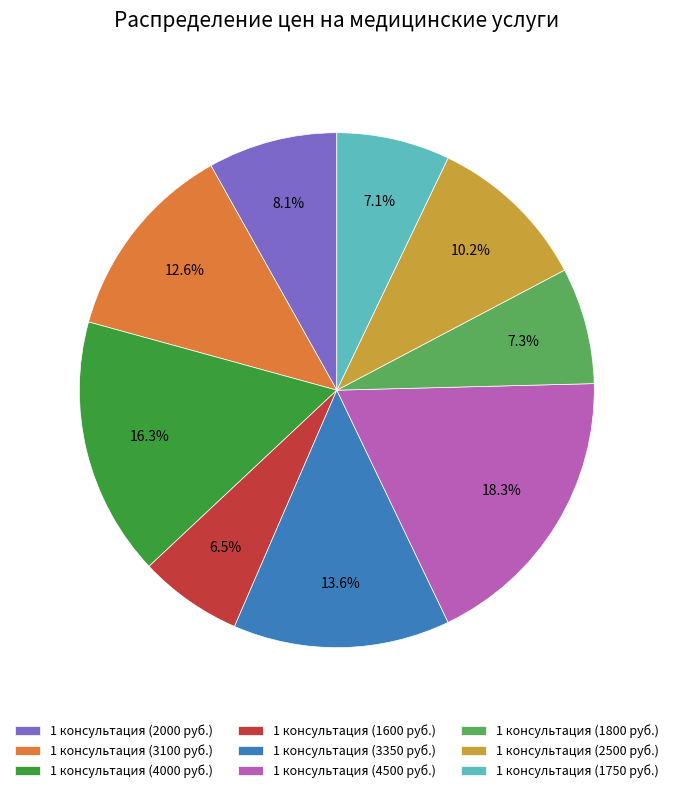

What is the largest slice in the pie chart?

1 консультация (4500 руб.)